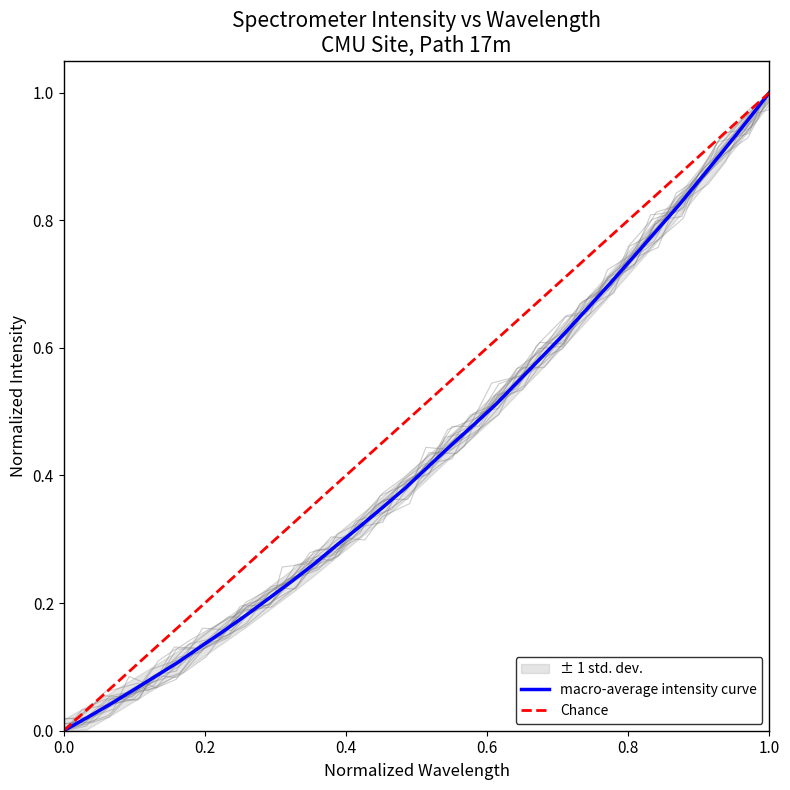

What is the value of the x point at the 18th from the left?

0.4